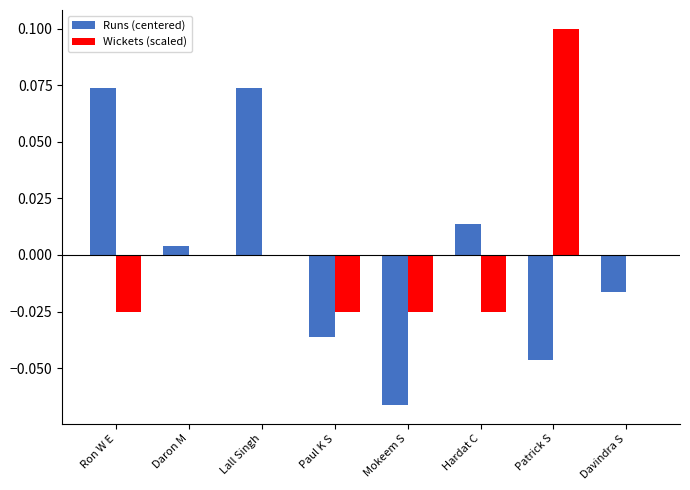

How many groups of bars are there?

8